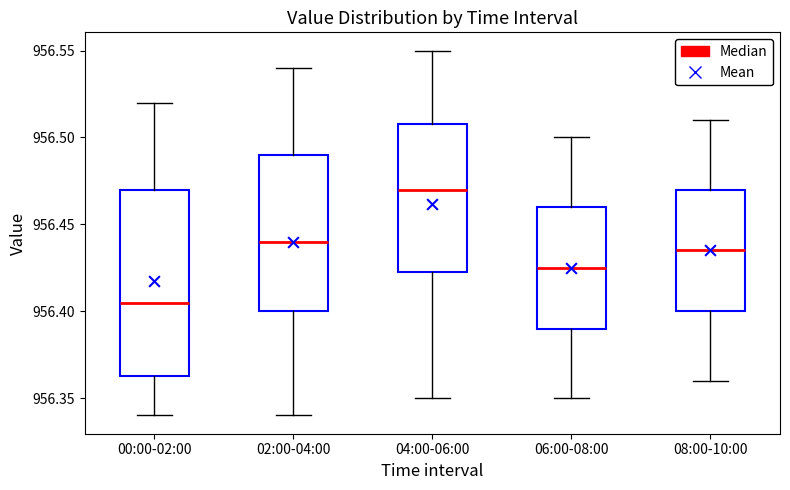

Comparing the boxes themselves (not the whiskers), which one is the tallest?

00:00-02:00